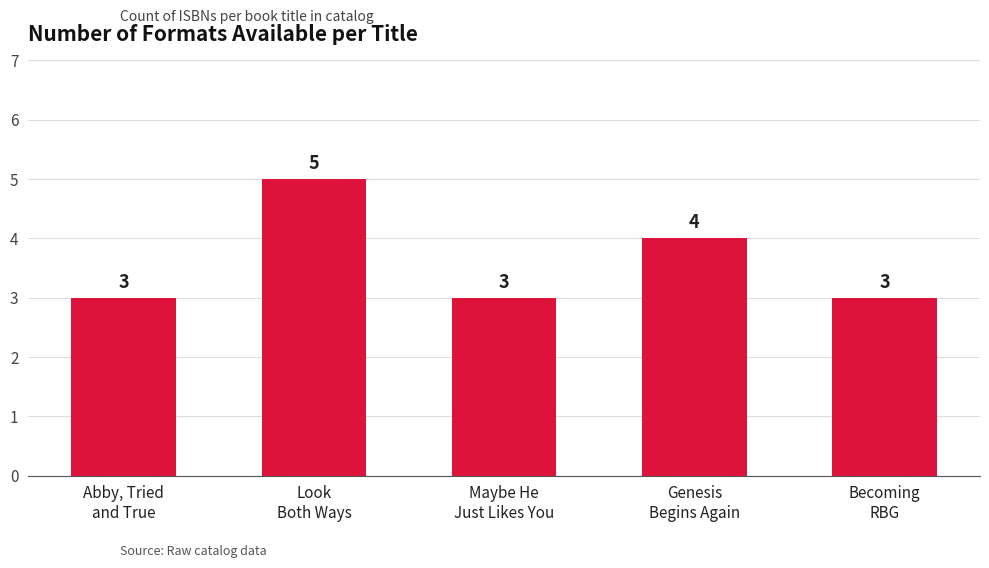

Reading left to right, list all the values displayed in this chart.

3	5	3	4	3